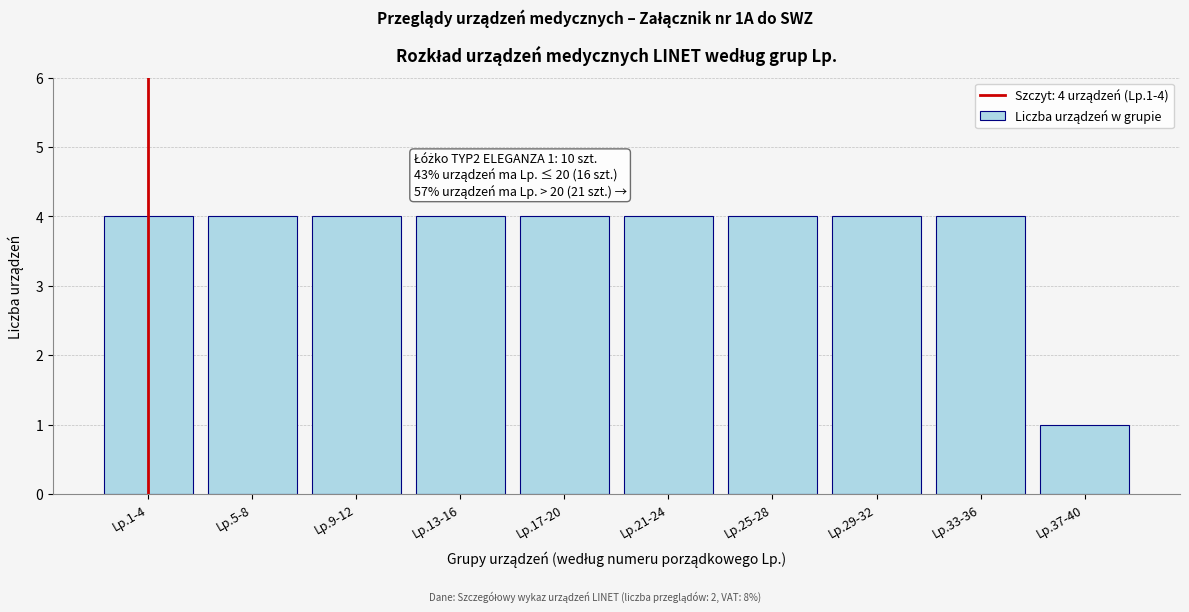

Reading left to right, transcribe all the data shown in this chart.

Lp.1-4=4	Lp.5-8=4	Lp.9-12=4	Lp.13-16=4	Lp.17-20=4	Lp.21-24=4	Lp.25-28=4	Lp.29-32=4	Lp.33-36=4	Lp.37-40=1